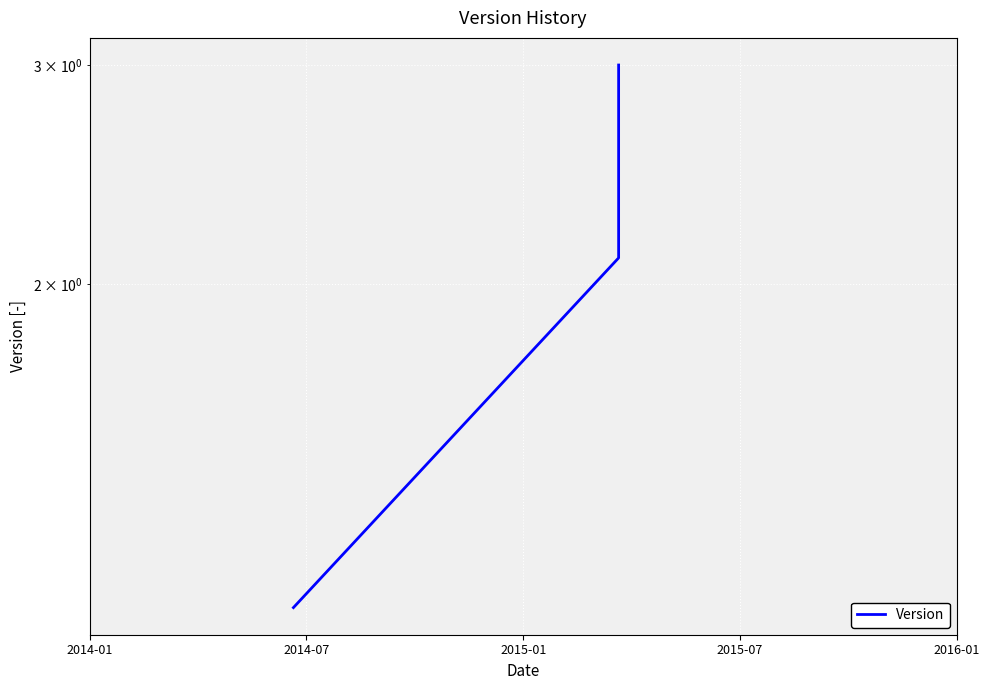

Reading left to right, list all the values displayed in this chart.

1.1	2.1	3.0